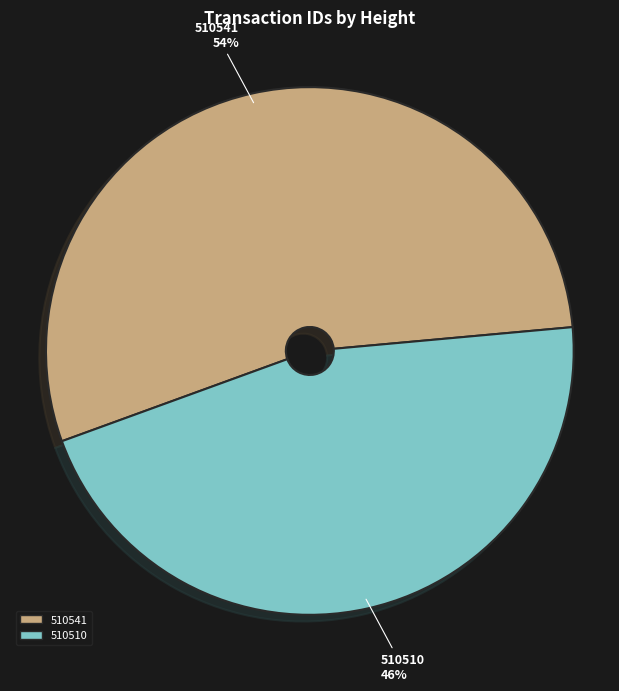

Combined, do 510510 and 510541 account for over 50%?

Yes